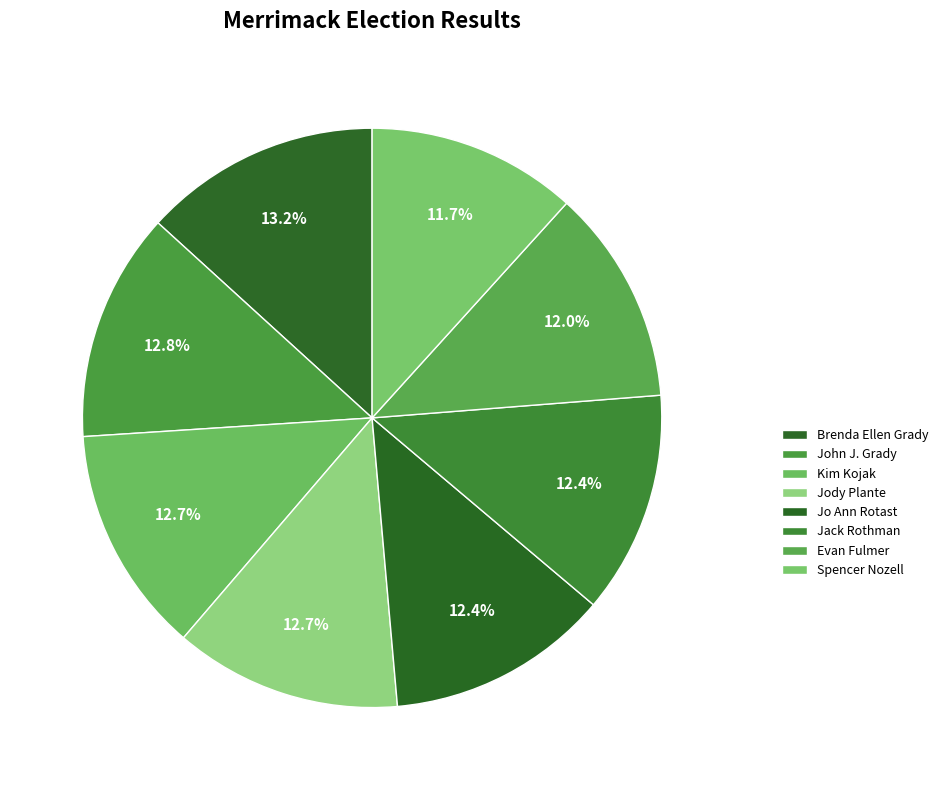

Combined, do Kim Kojak and John J. Grady account for over 50%?

No